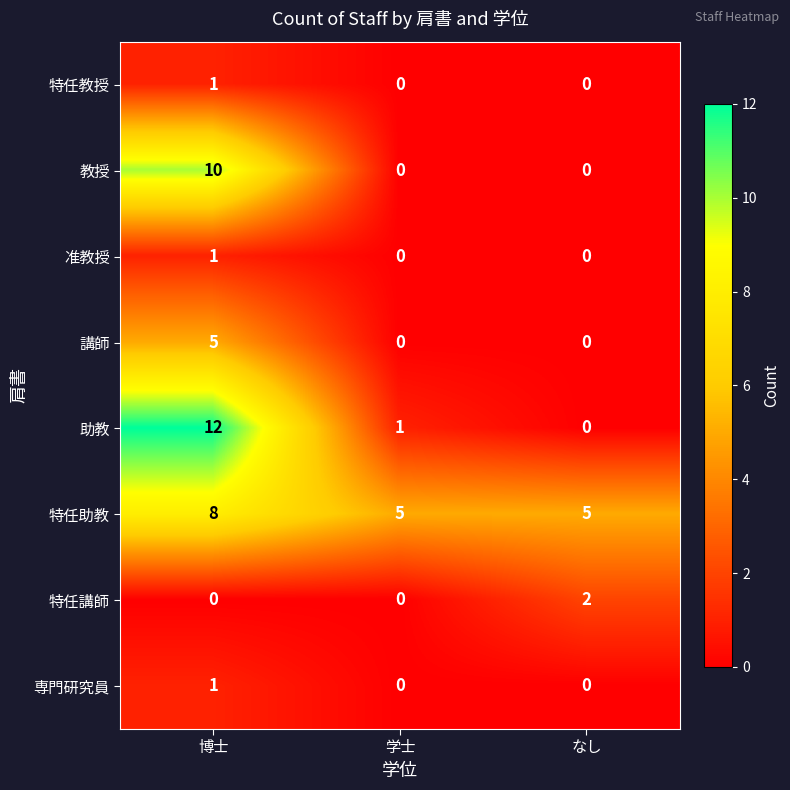

What is the total value across all series at なし?

7